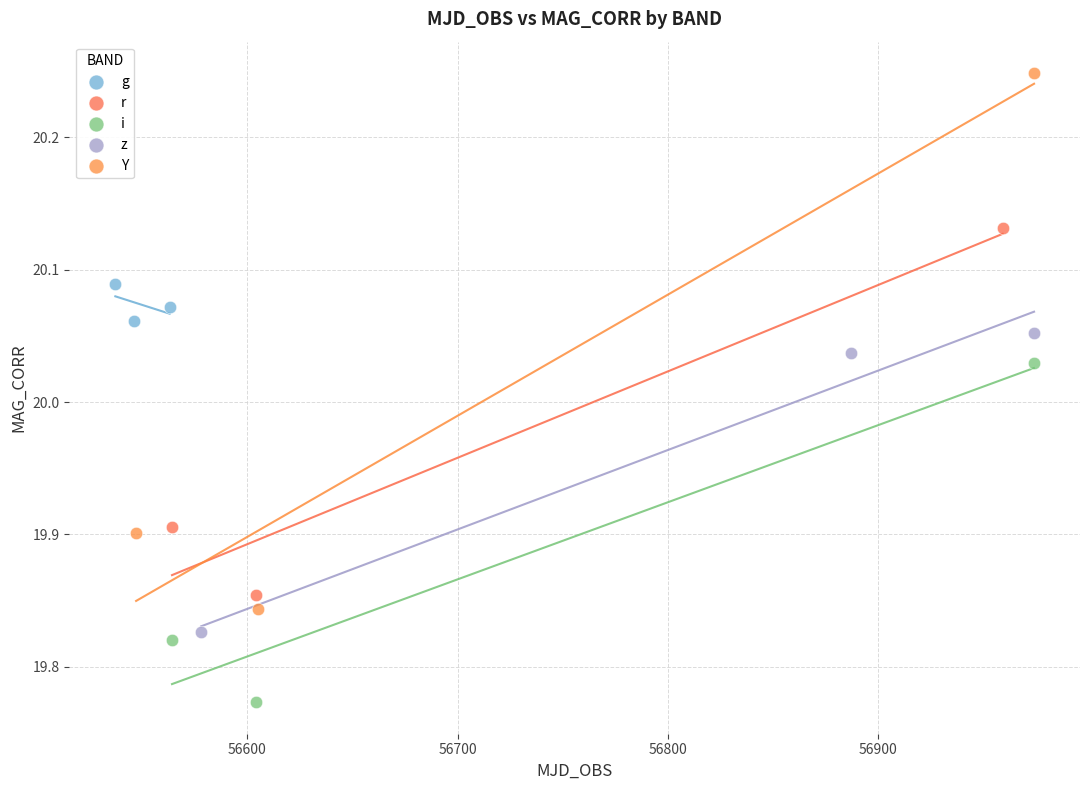

Which series reaches the maximum Y coordinate?

Y